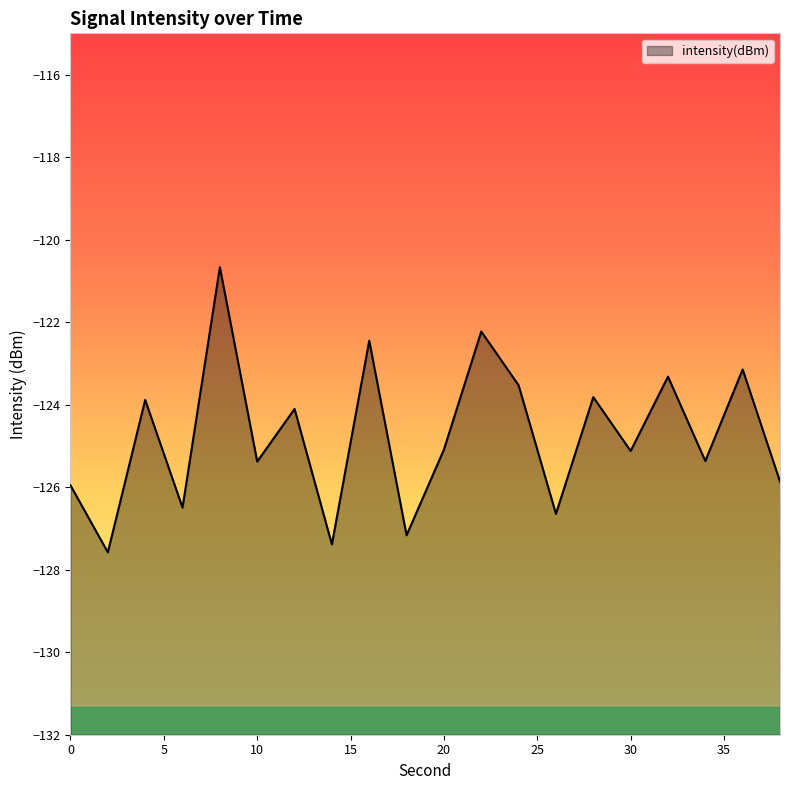

What is the change in value from 14 to 22?

+5.2